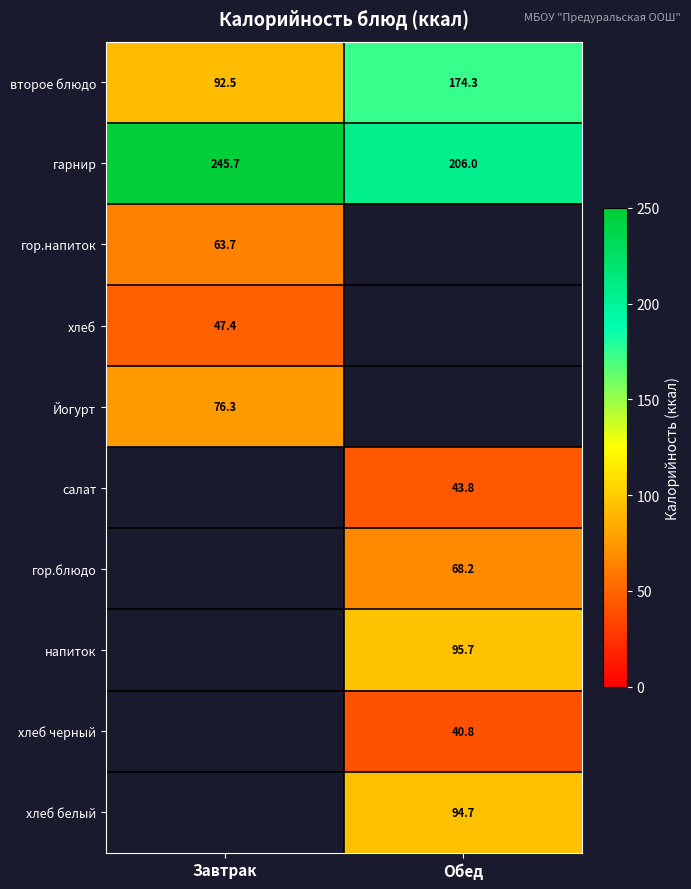

What is the minimum value shown in the chart?

40.8